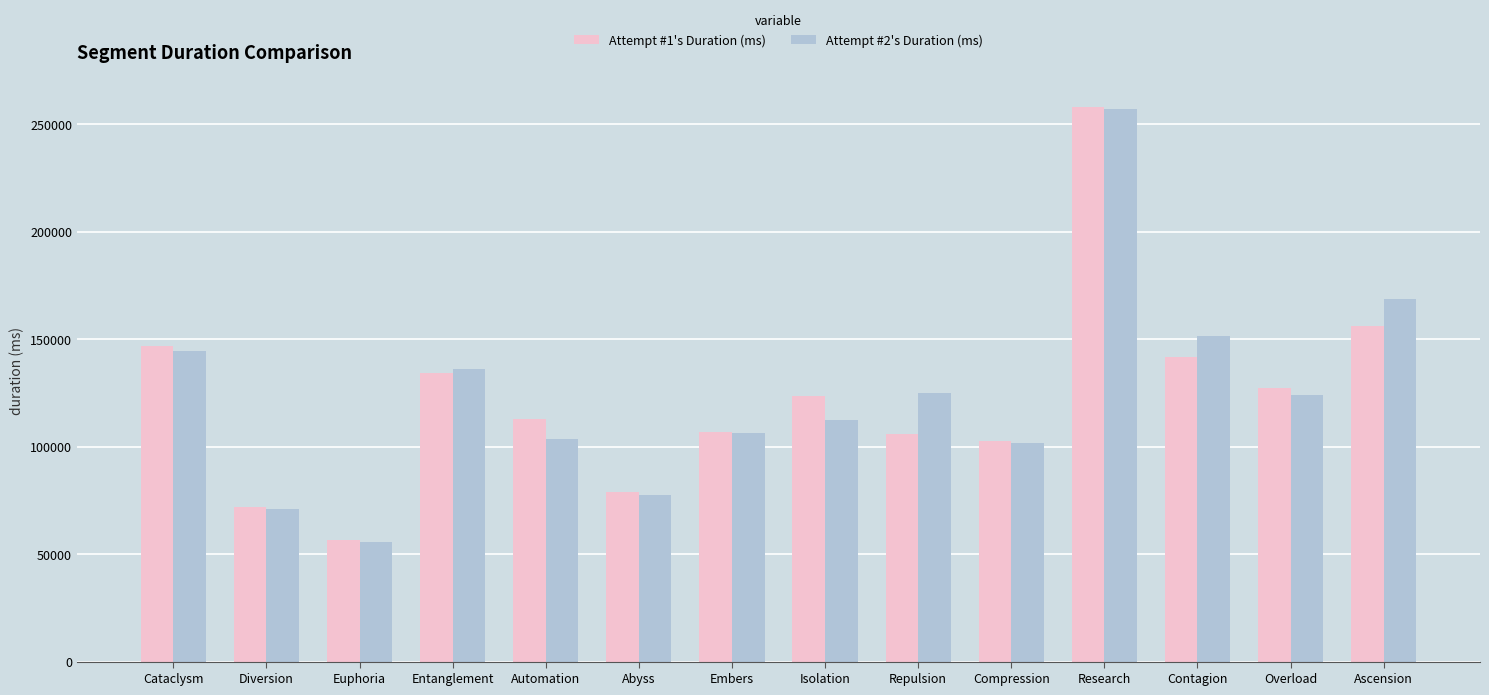

What position from the left is Ascension?

14